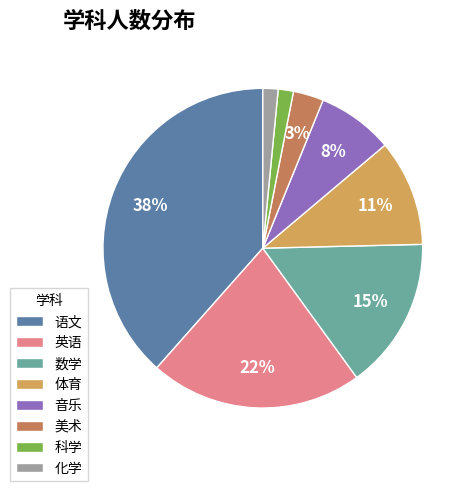

The 数学 slice represents 25% of the pie. True or false?

False